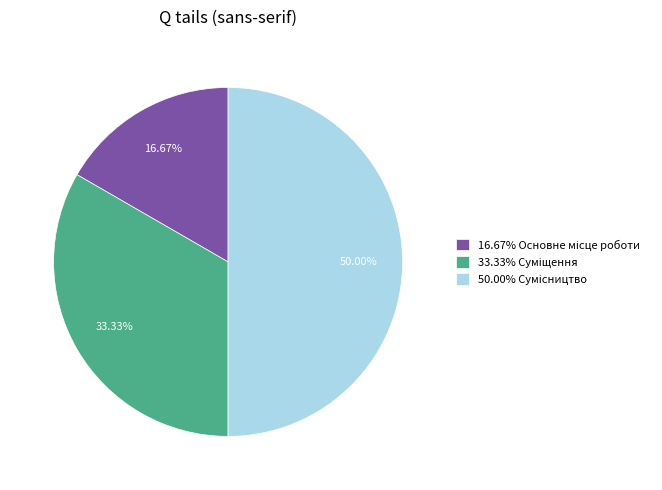

How many slices are in this pie chart?

3